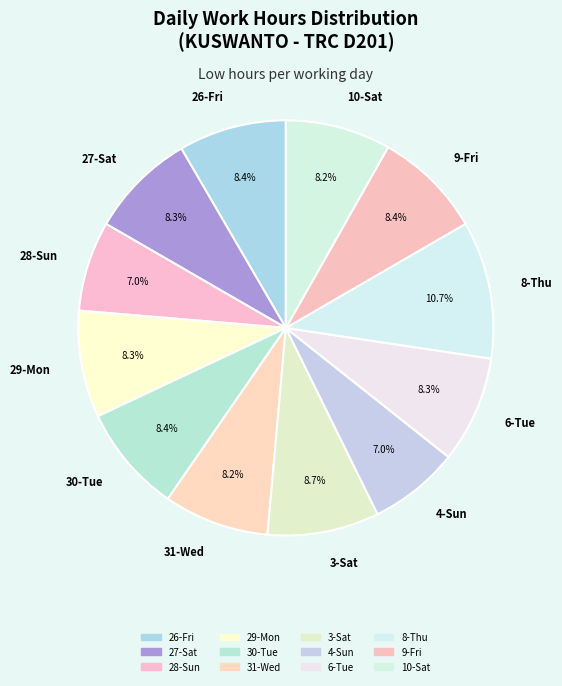

What percentage do 27-Sat and 10-Sat together represent?

16.5%